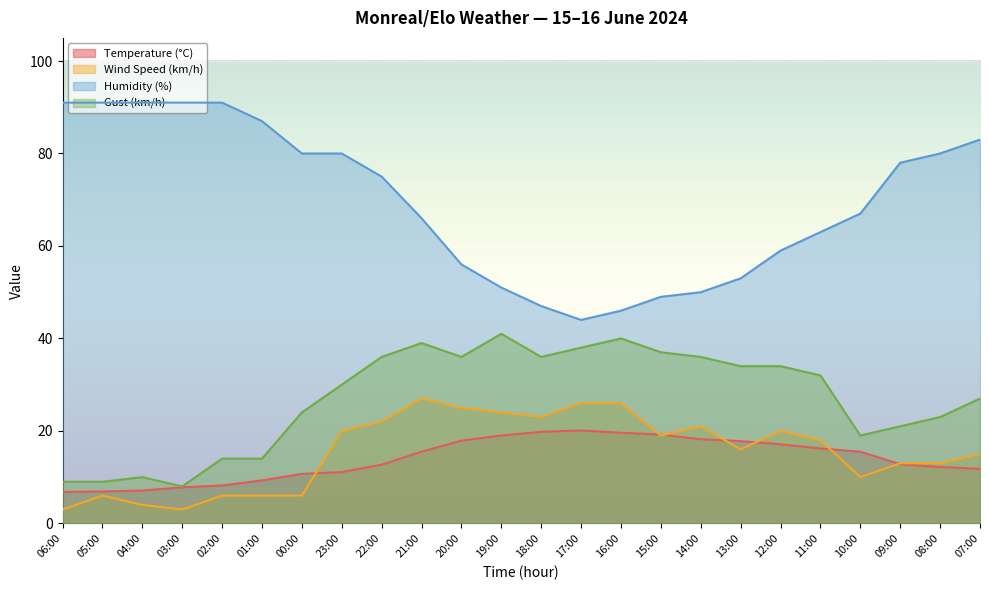

In Gust (km/h), how many points are lower than both neighbors (excluding endpoints)?

4